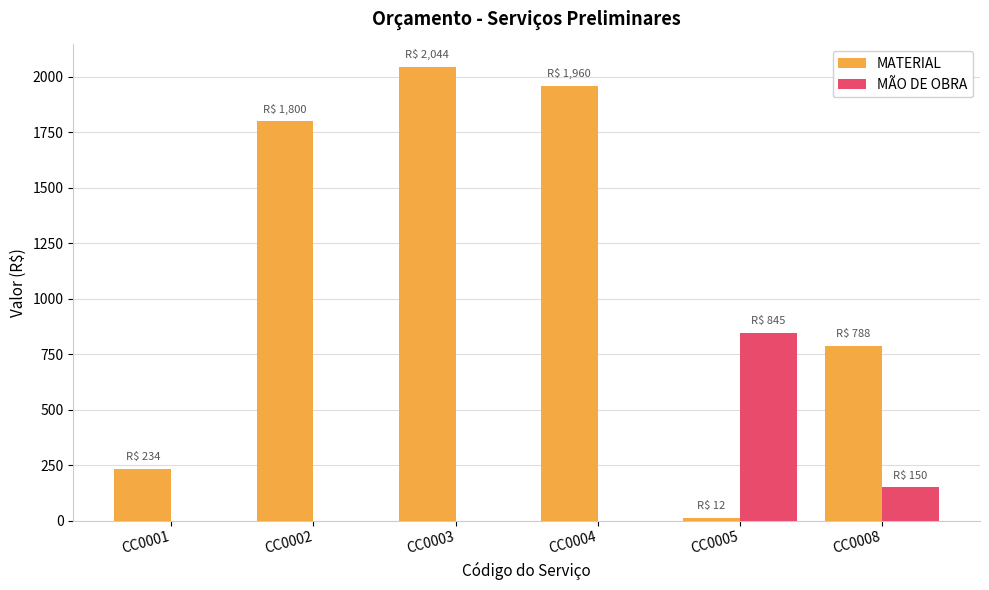

What value does the MATERIAL series have at CC0004?

1960.0